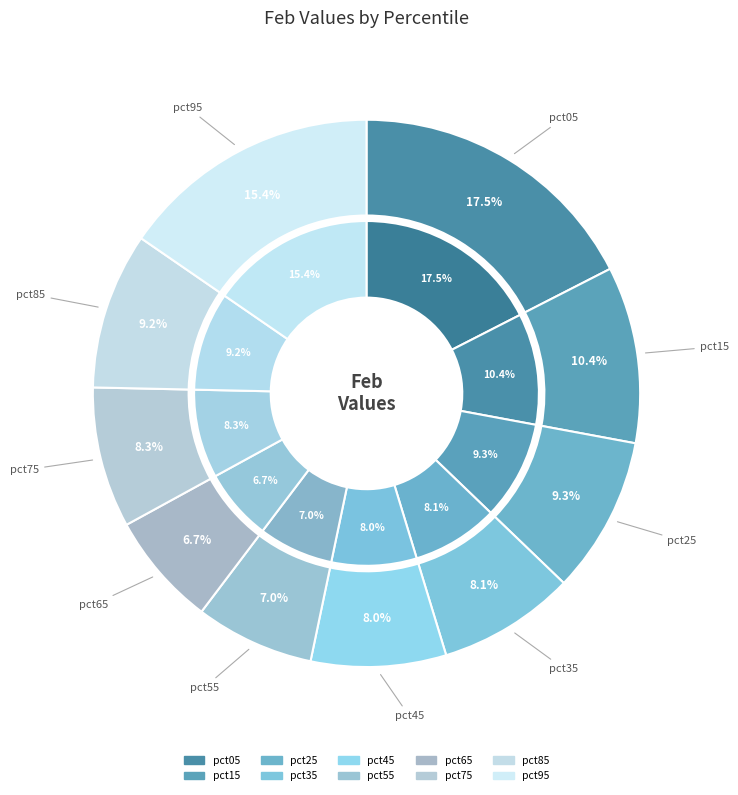

What is the smallest slice in the pie chart?

pct65